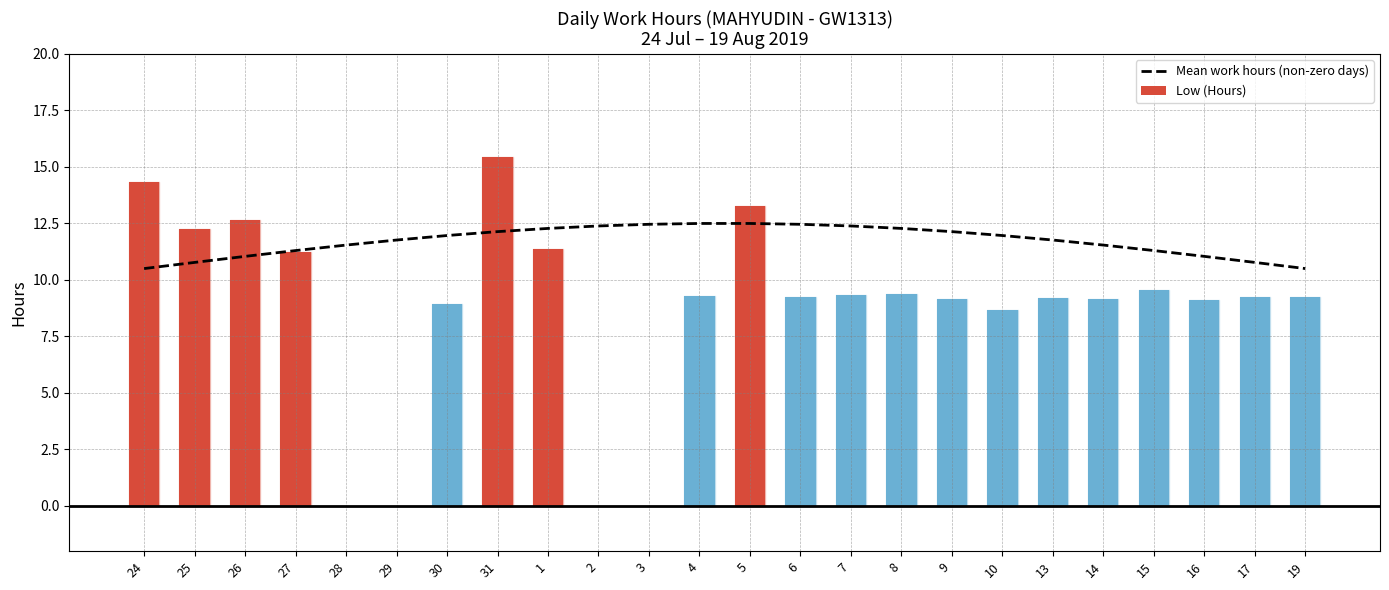

Are the bars horizontal?

No